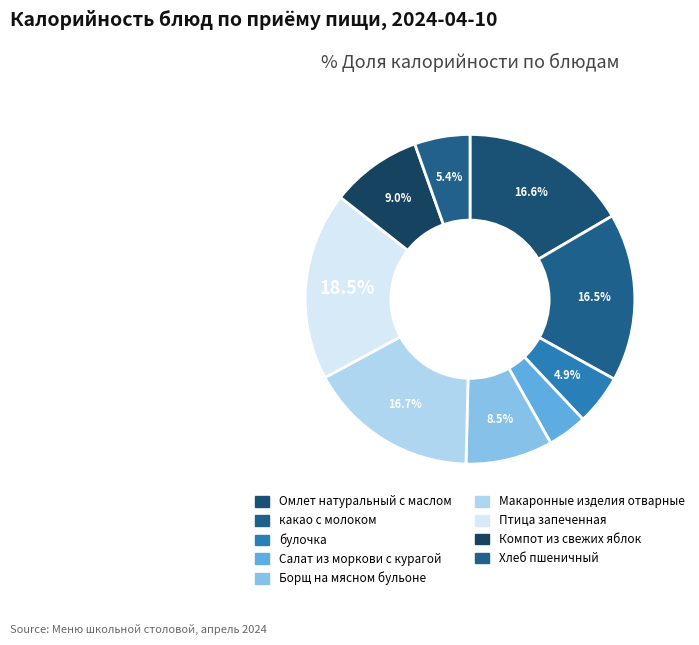

How many slices are in this pie chart?

9